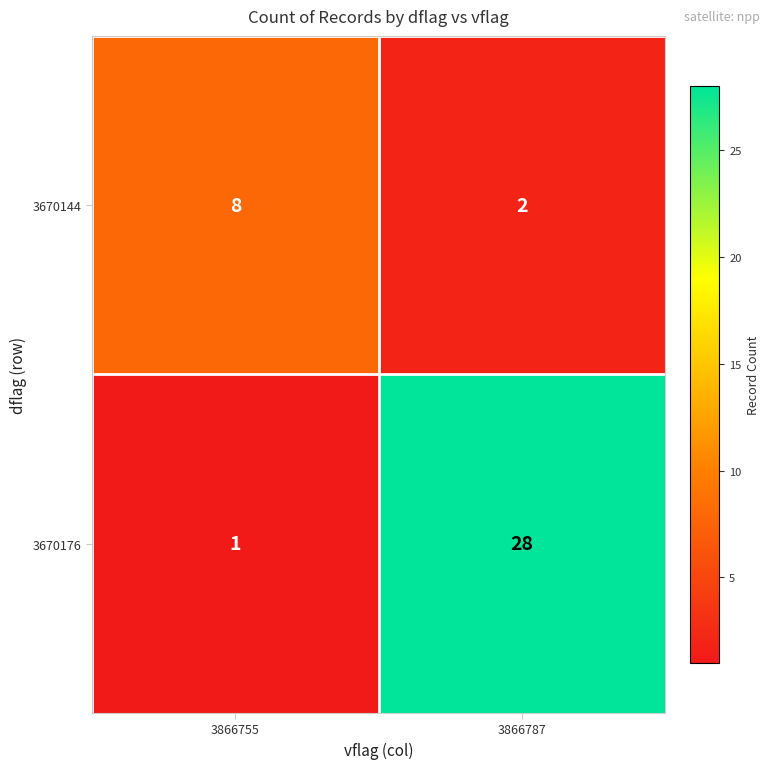

What is the total value across all series at 3866755?

9